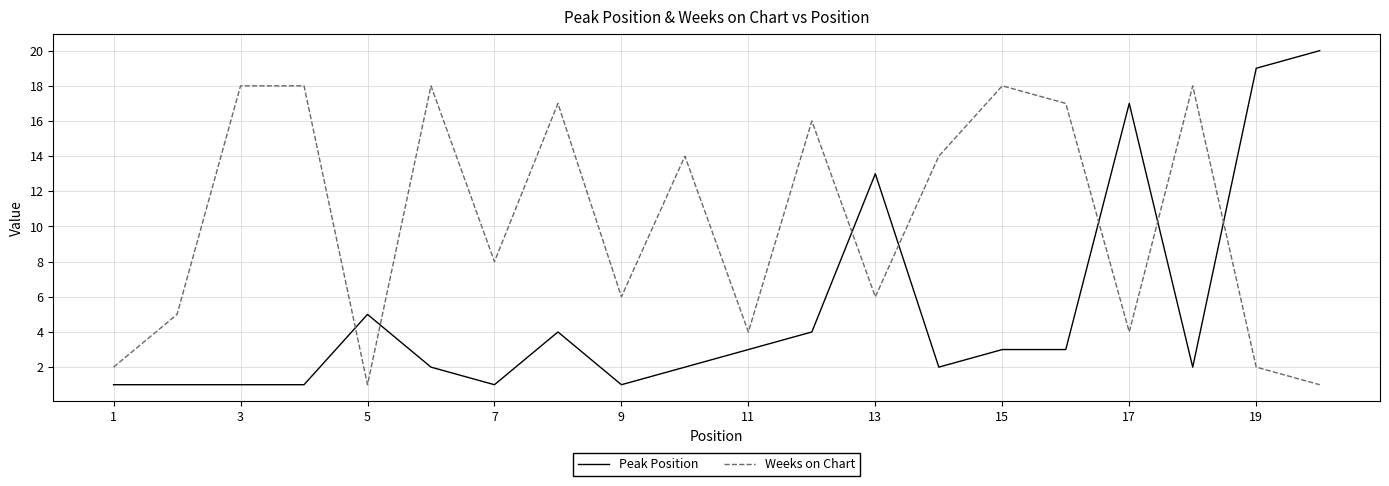

What is the greatest value displayed?

20